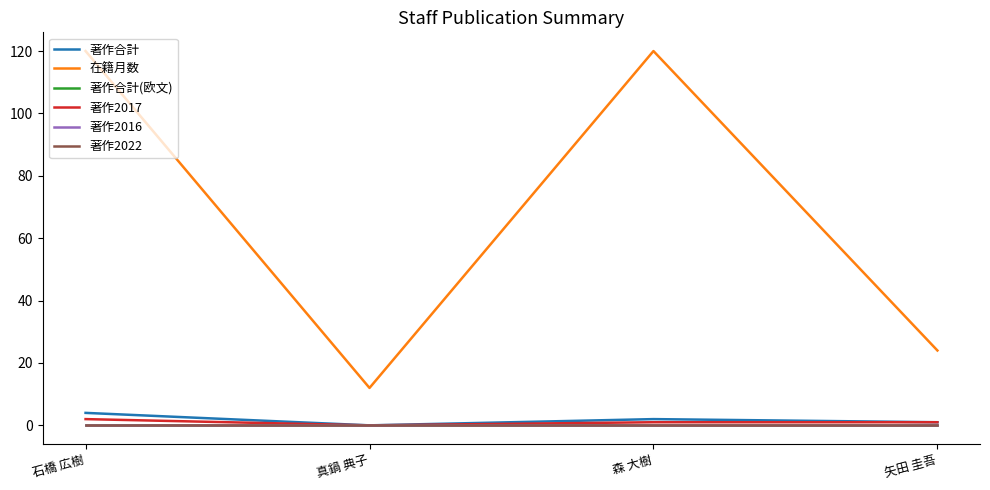

Does the chart have visible grid lines?

No